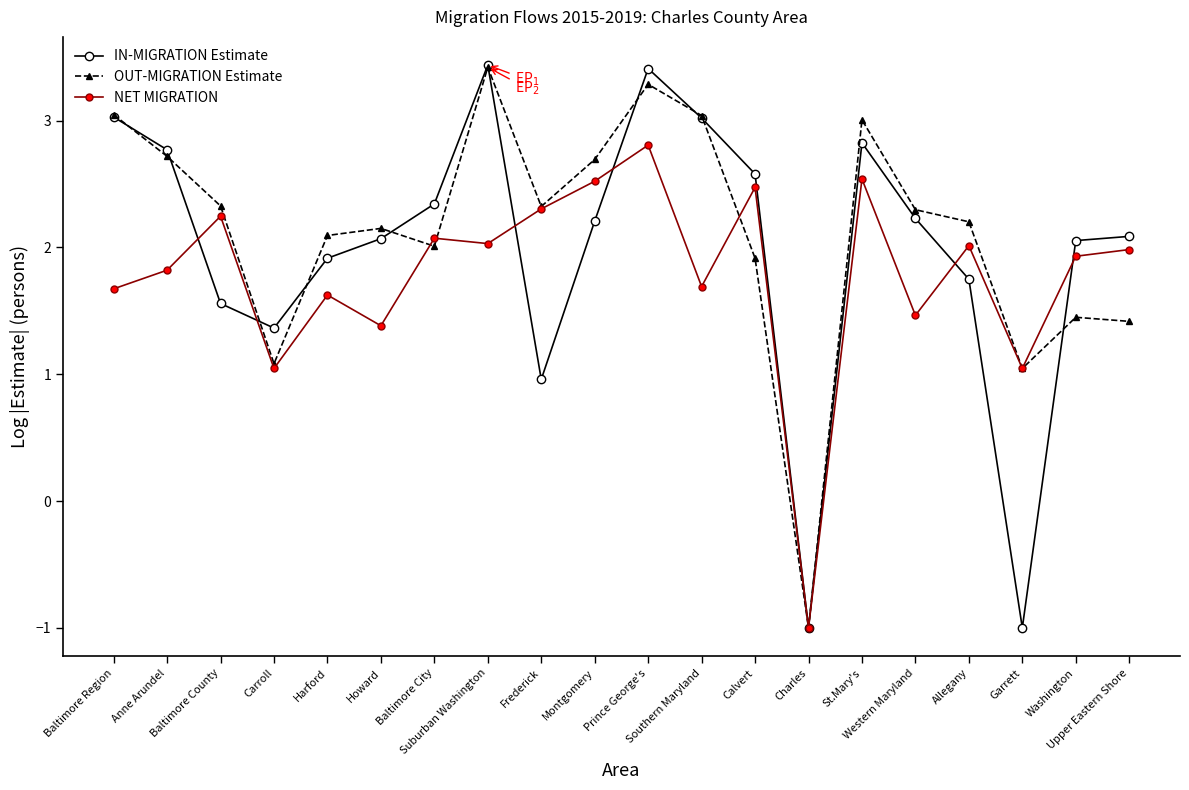

At how many categories does at least one series exceed 0?

19